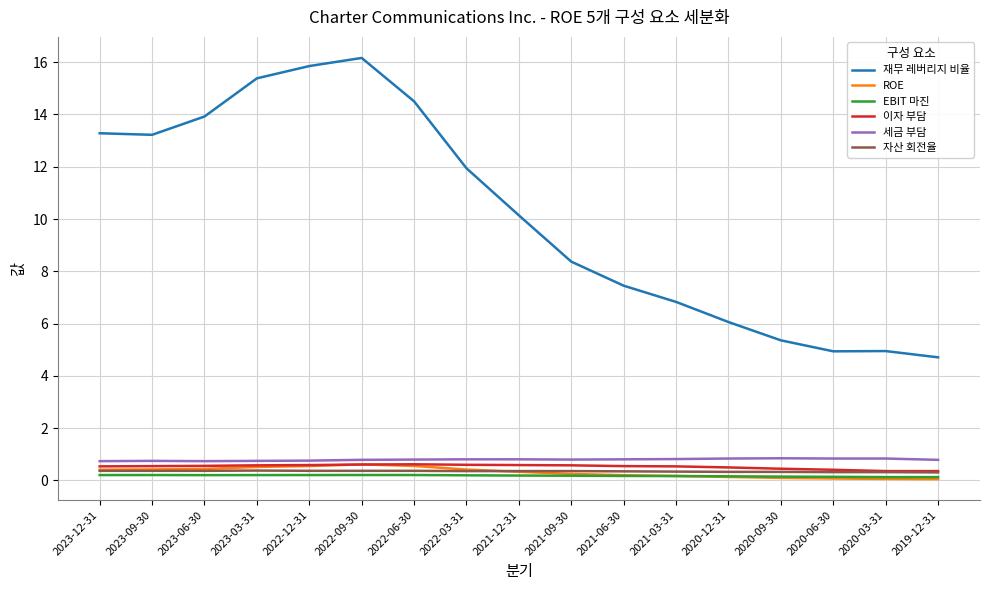

The 자산 회전율 series shows 0.3 at 2021-03-31. True or false?

True